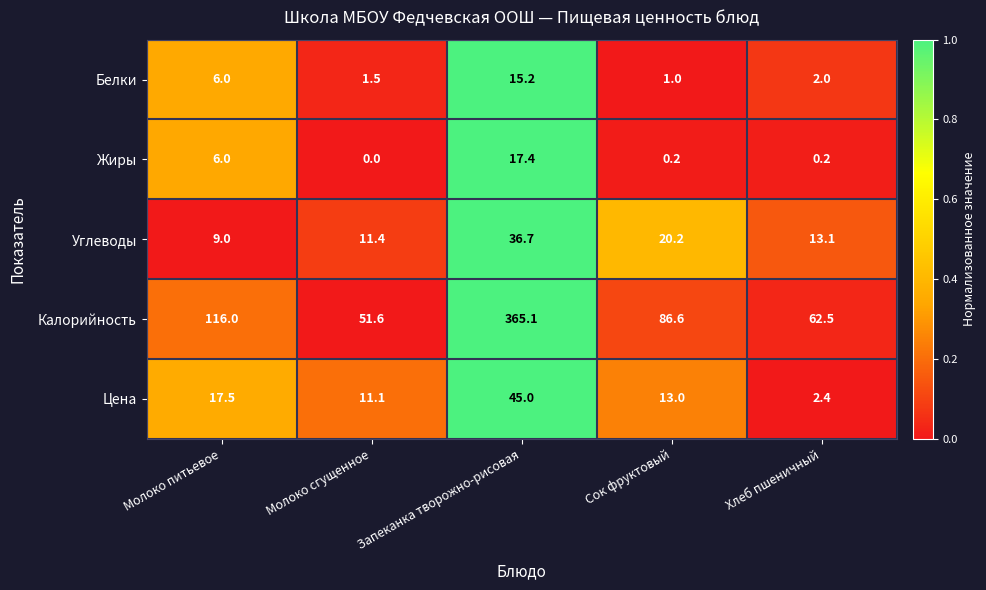

How many series are shown in this chart?

5